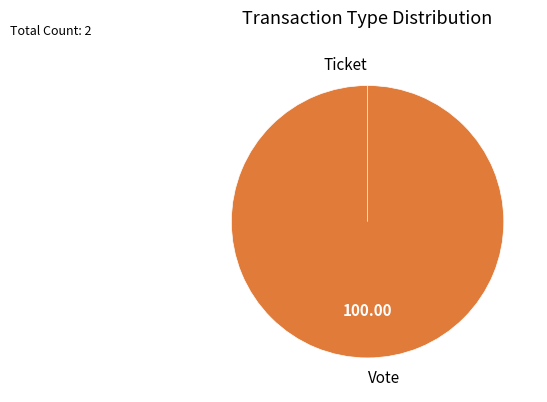

Count the number of slices in the pie.

2